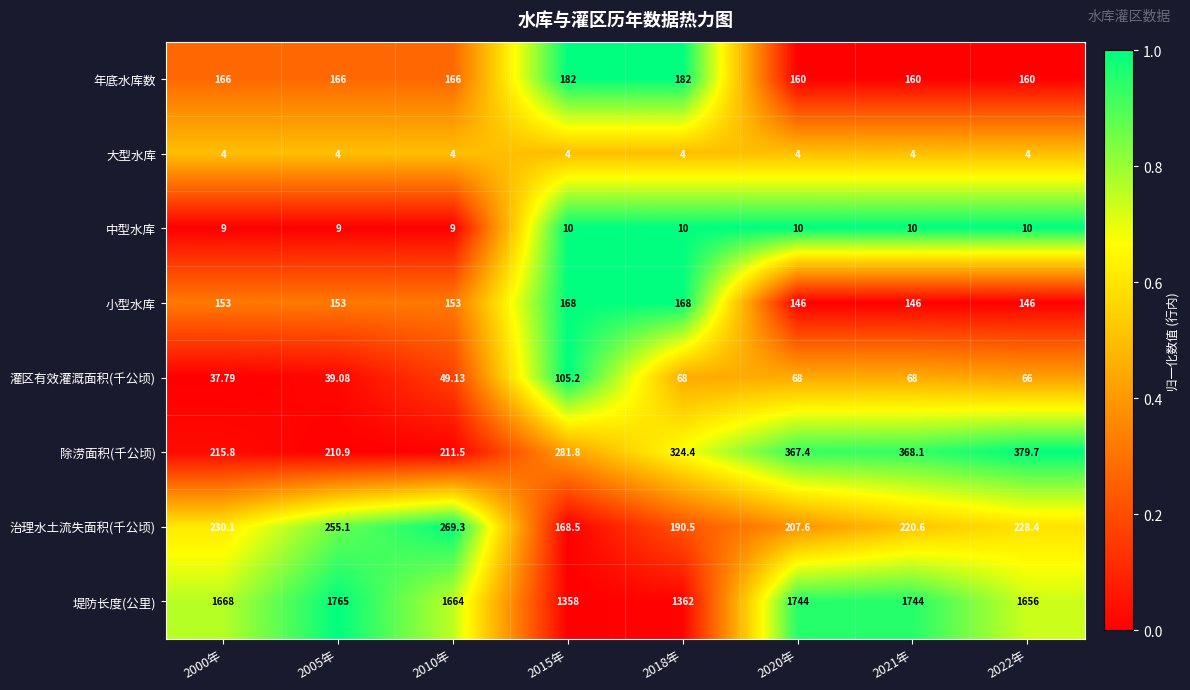

How many categories are shown in the chart?

8